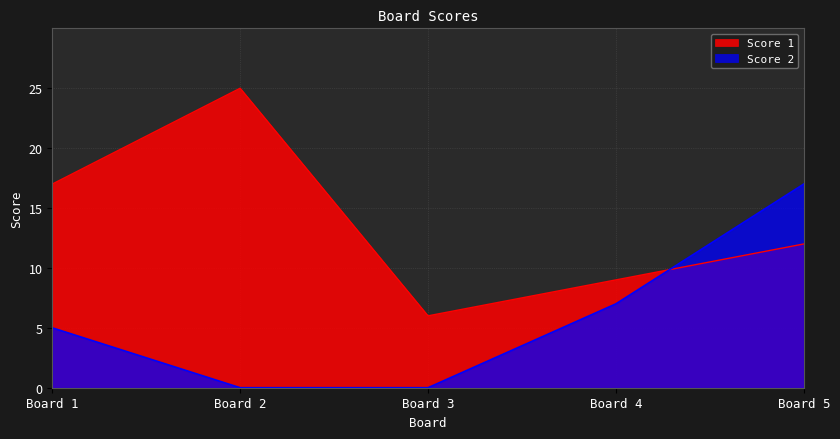

What are all the series names shown in the legend?

Score 1, Score 2